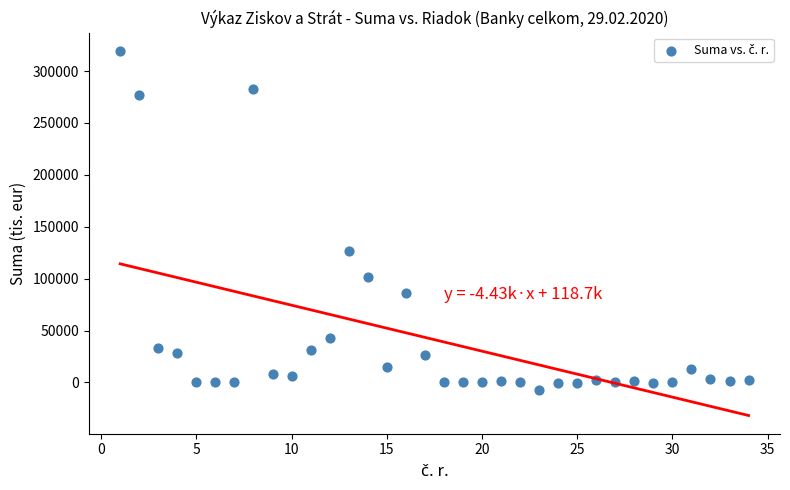

What is the range of X values (max minus min)?

33